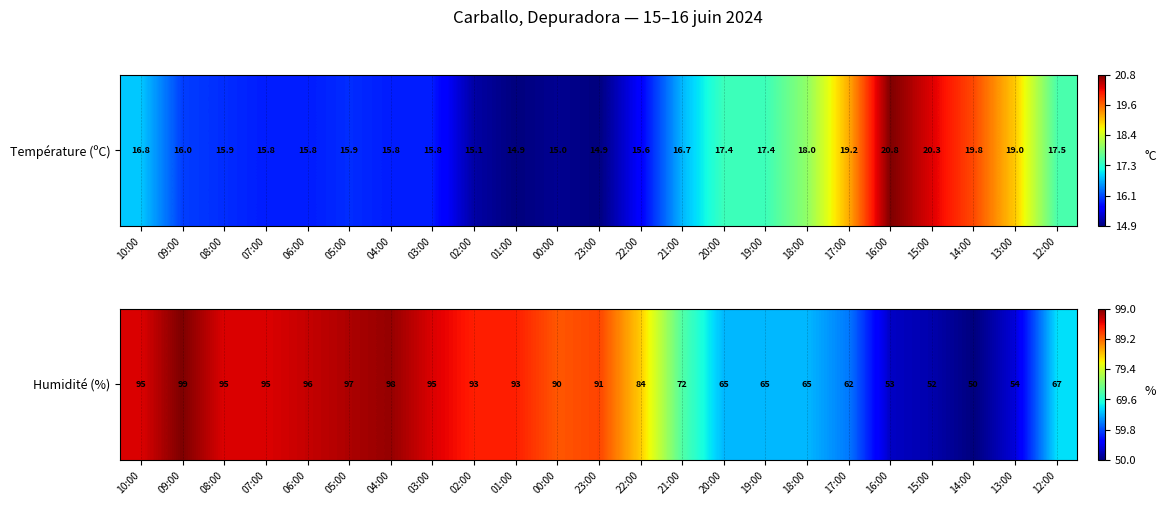

Reading left to right, extract all data points from this chart.

10:00=95	09:00=99	08:00=95	07:00=95	06:00=96	05:00=97	04:00=98	03:00=95	02:00=93	01:00=93	00:00=90	23:00=91	22:00=84	21:00=72	20:00=65	19:00=65	18:00=65	17:00=62	16:00=53	15:00=52	14:00=50	13:00=54	12:00=67